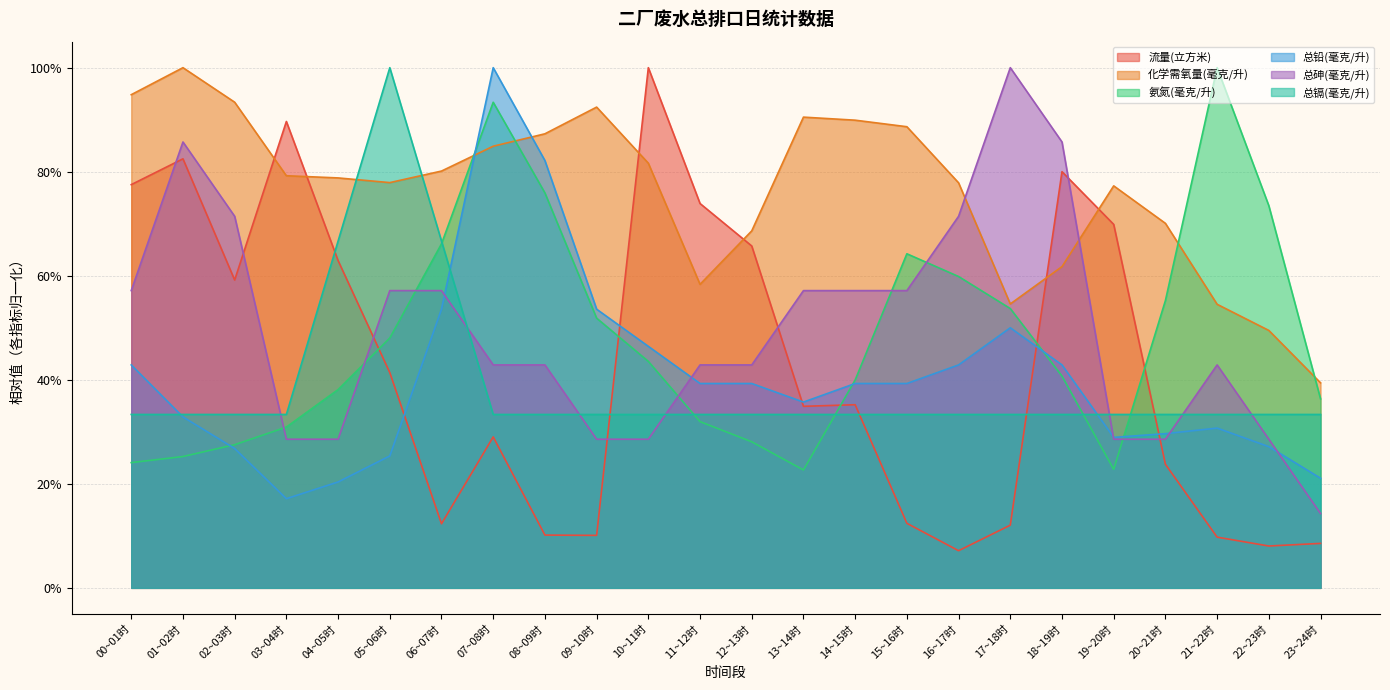

Which has a higher value, 21~22时 or 08~09时?

08~09时